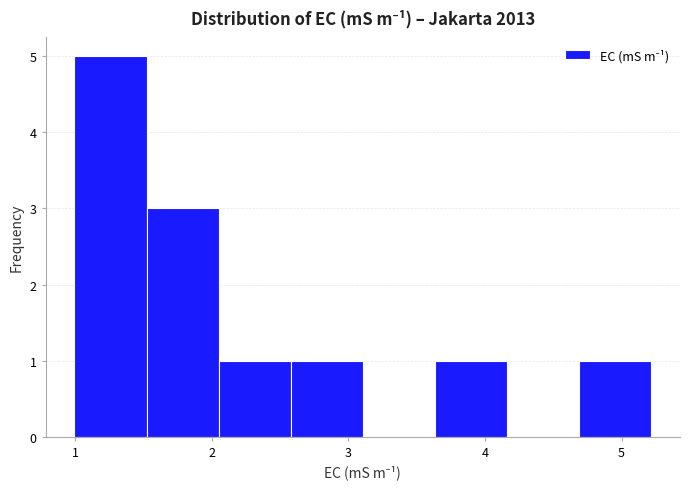

How tall is the bar that spans 1.0 to 1.5 on the x-axis? Neither the bar edges nor the heights are printed on the chart, so give them approximately, as read against the axes.

5